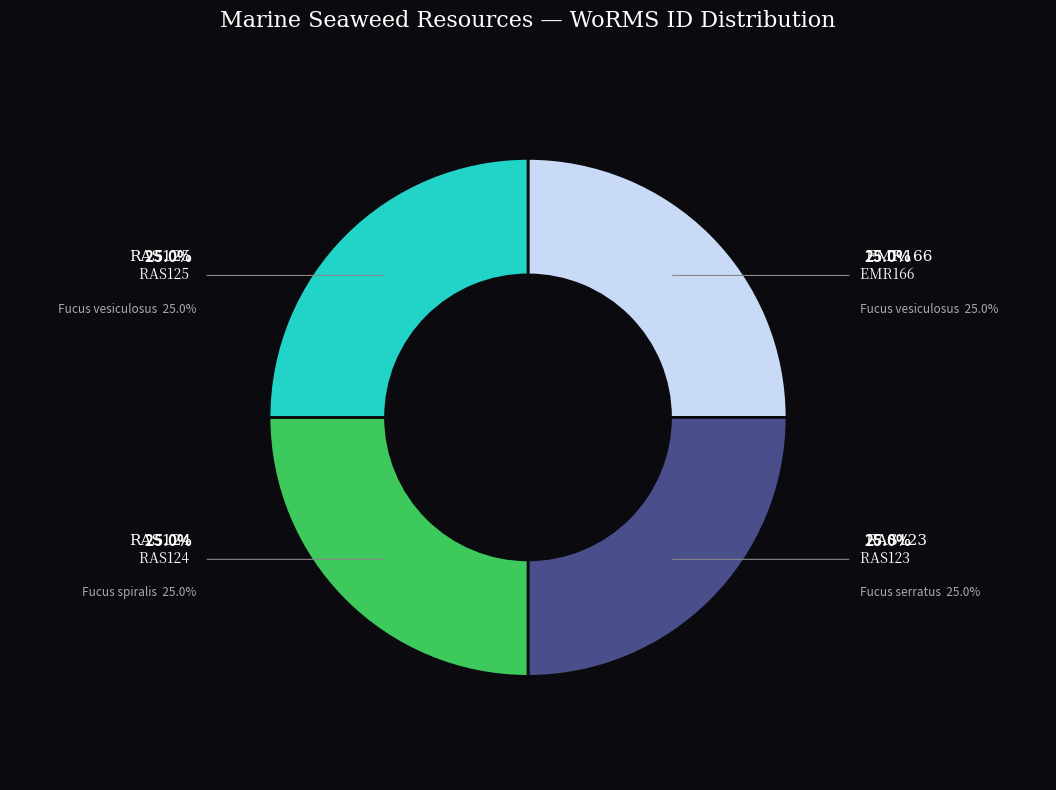

Is there a majority slice in this chart?

No